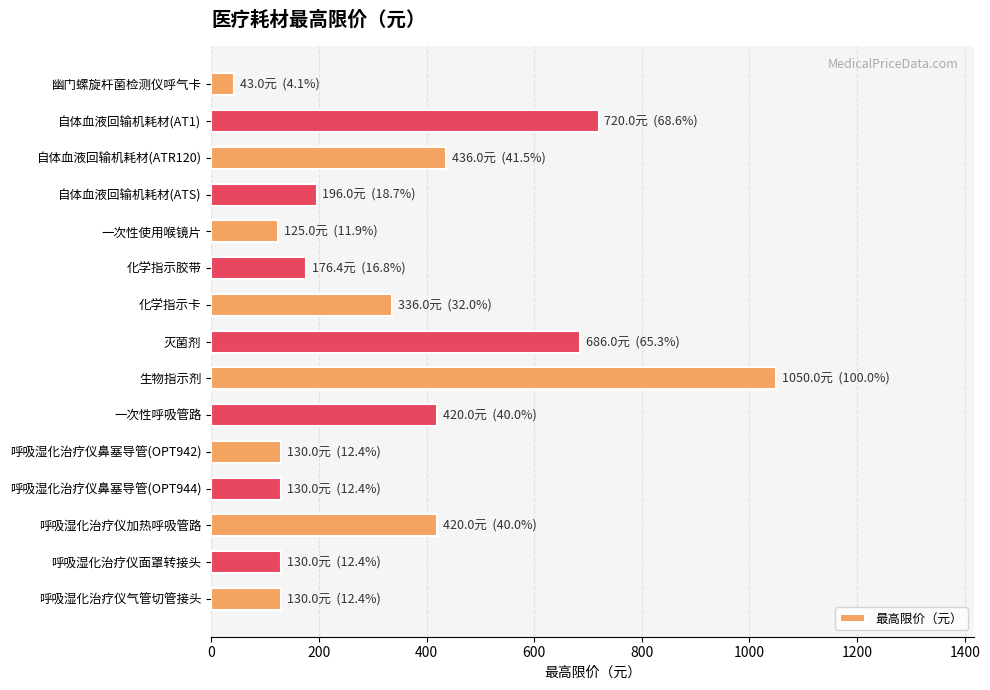

The chart shows a value of 43.0 at 幽门螺旋杆菌检测仪呼气卡. True or false?

True